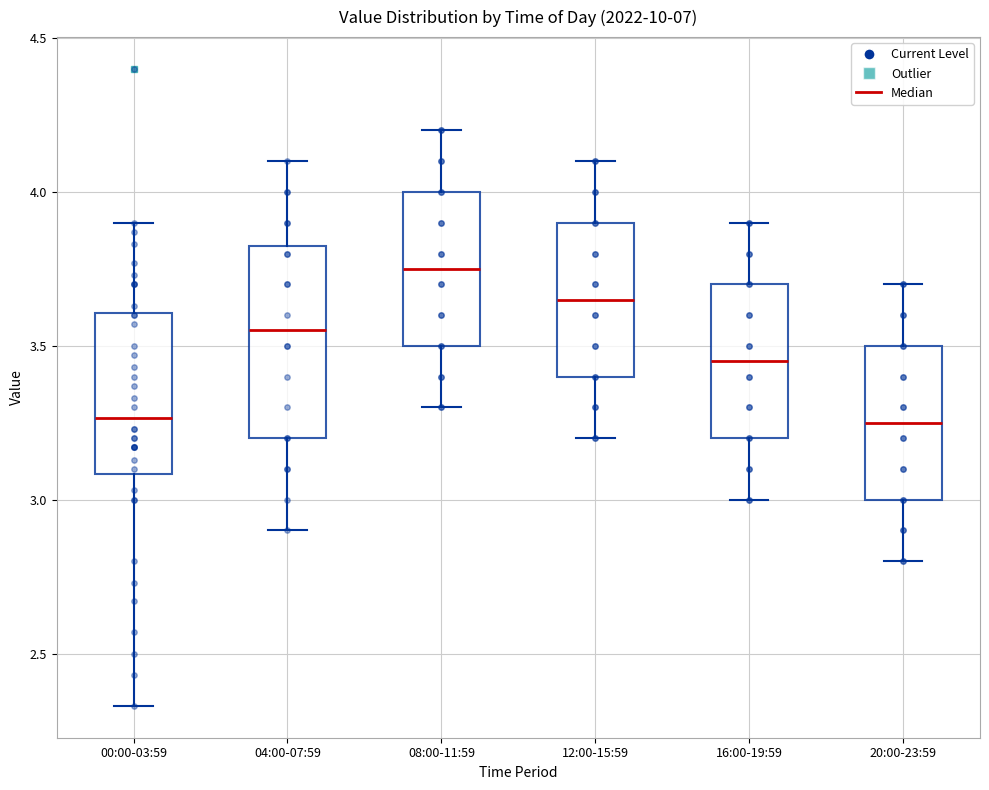

Which box is the tallest, from its lower edge to its upper edge?

04:00-07:59